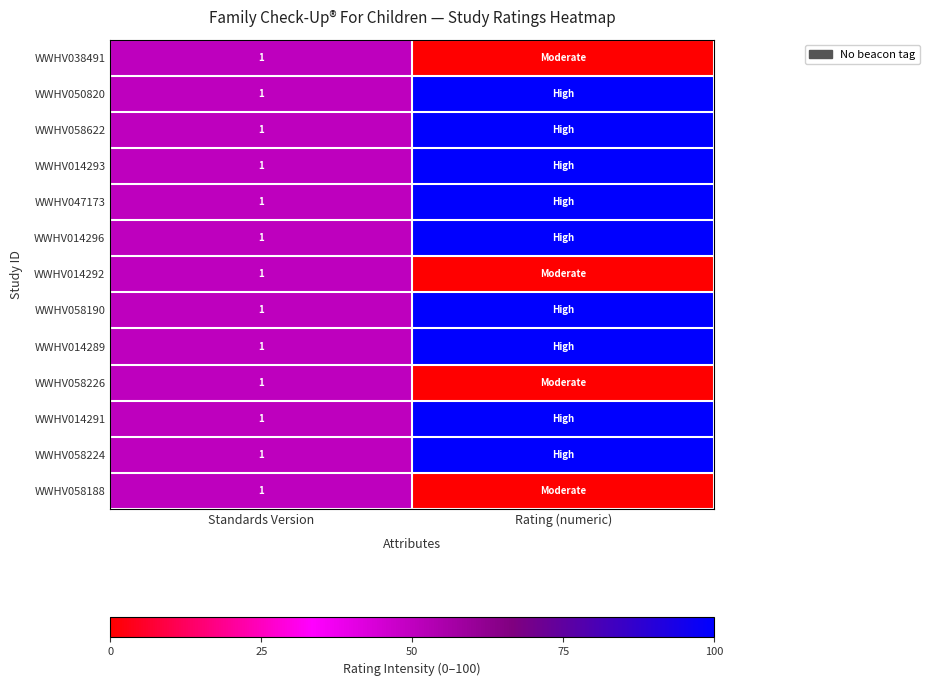

The WWHV050820 series shows 1 at Standards Version. True or false?

True